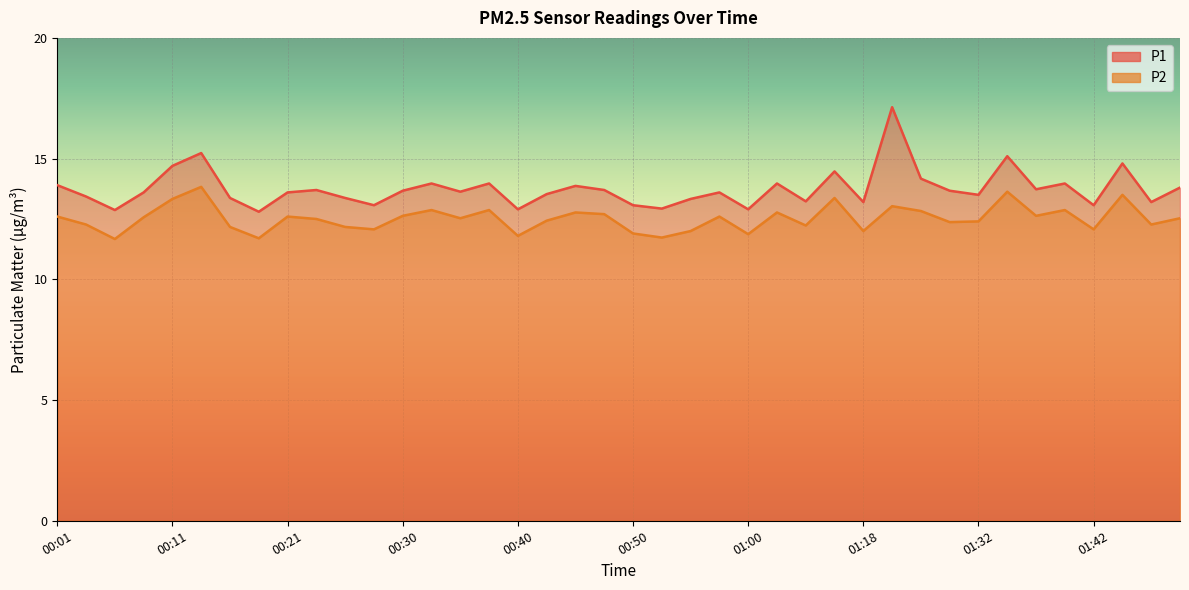

Reading right to left, list all the values displayed in this chart.

P1: 13.8	13.2	14.8	13.1	14.0	13.7	15.1	13.5	13.7	14.2	17.1	13.2	14.5	13.2	14.0	12.9	13.6	13.3	12.9	13.1	13.7	13.9	13.5	12.9	14.0	13.6	14.0	13.7	13.1	13.4	13.7	13.6	12.8	13.4	15.2	14.7	13.6	12.9	13.4	13.9
P2: 12.5	12.3	13.5	12.1	12.9	12.6	13.6	12.4	12.4	12.8	13.0	12.0	13.4	12.2	12.8	11.9	12.6	12.0	11.7	11.9	12.7	12.8	12.4	11.8	12.9	12.5	12.9	12.6	12.1	12.2	12.5	12.6	11.7	12.2	13.8	13.3	12.6	11.7	12.3	12.6